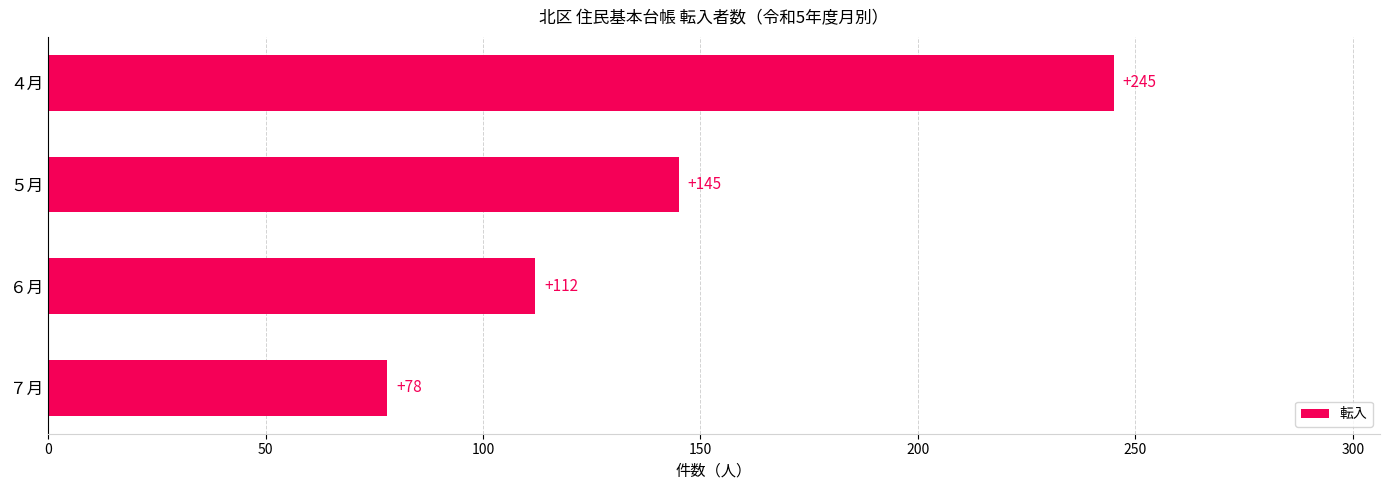

Count the values in the range 112 to 245.

3